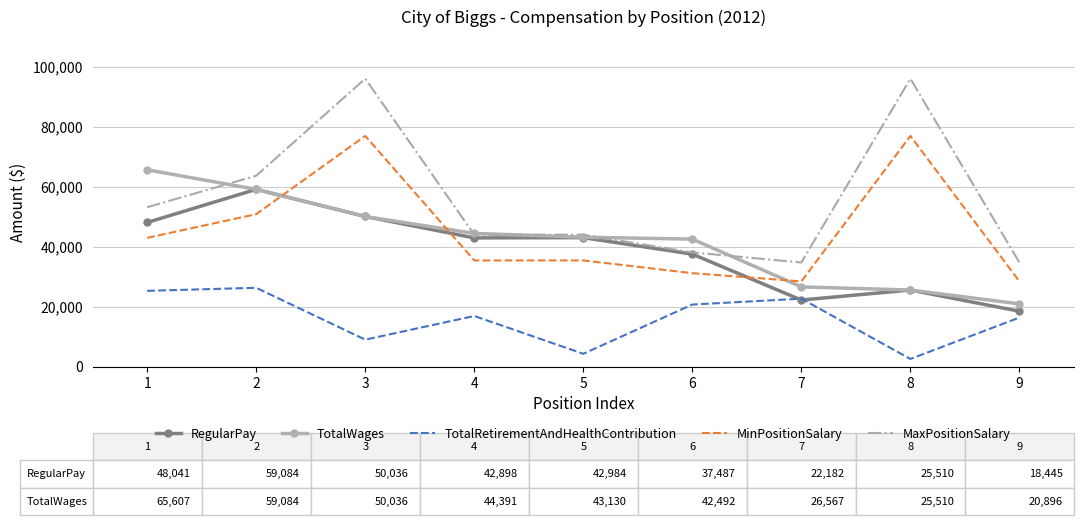

What is the lowest value of the TotalWages series?

20896